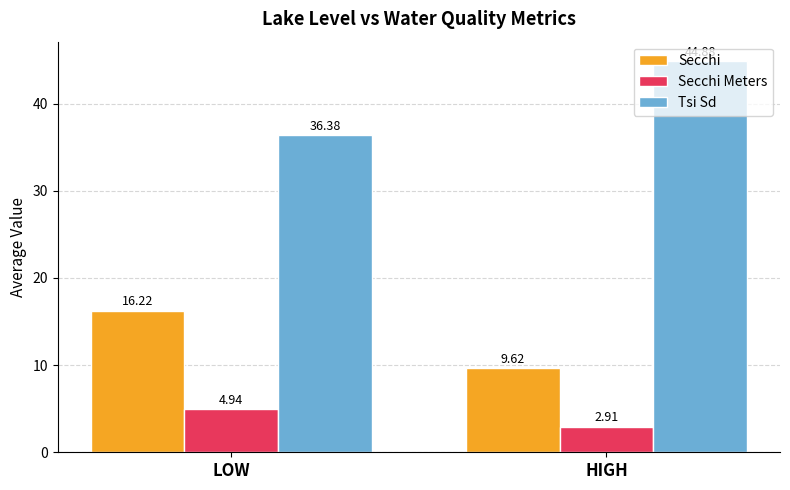

At LOW, list the series in order from largest to smallest.

Tsi Sd, Secchi, Secchi Meters